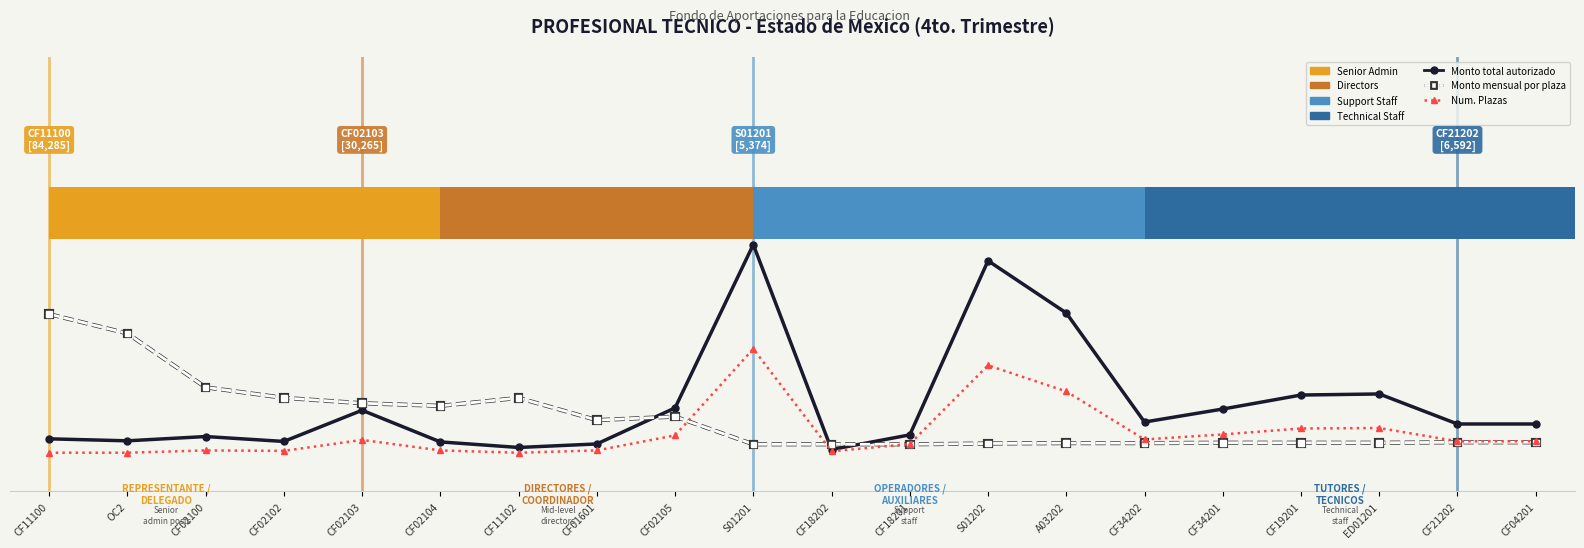

Reading right to left, transcribe all the data shown in this chart.

Monto total autorizado (norm): CF04201=0.1	CF21202=0.1	ED01201=0.2	CF19201=0.2	CF34201=0.1	CF34202=0.1	A03202=0.4	S01202=0.6	CF18201=0.1	CF18202=0.0	S01201=0.6	CF02105=0.1	CF01601=0.0	CF11102=0.0	CF02104=0.0	CF02103=0.1	CF02102=0.0	CF02100=0.1	OC2=0.0	CF11100=0.1
Monto mensual por plaza (norm): CF04201=0.0	CF21202=0.0	ED01201=0.0	CF19201=0.0	CF34201=0.0	CF34202=0.0	A03202=0.0	S01202=0.0	CF18201=0.0	CF18202=0.0	S01201=0.0	CF02105=0.1	CF01601=0.1	CF11102=0.2	CF02104=0.1	CF02103=0.2	CF02102=0.2	CF02100=0.2	OC2=0.4	CF11100=0.4
Numero de Plazas (norm): CF04201=0.0	CF21202=0.0	ED01201=0.1	CF19201=0.1	CF34201=0.1	CF34202=0.0	A03202=0.2	S01202=0.3	CF18201=0.0	CF18202=0.0	S01201=0.3	CF02105=0.1	CF01601=0.0	CF11102=0.0	CF02104=0.0	CF02103=0.0	CF02102=0.0	CF02100=0.0	OC2=0.0	CF11100=0.0